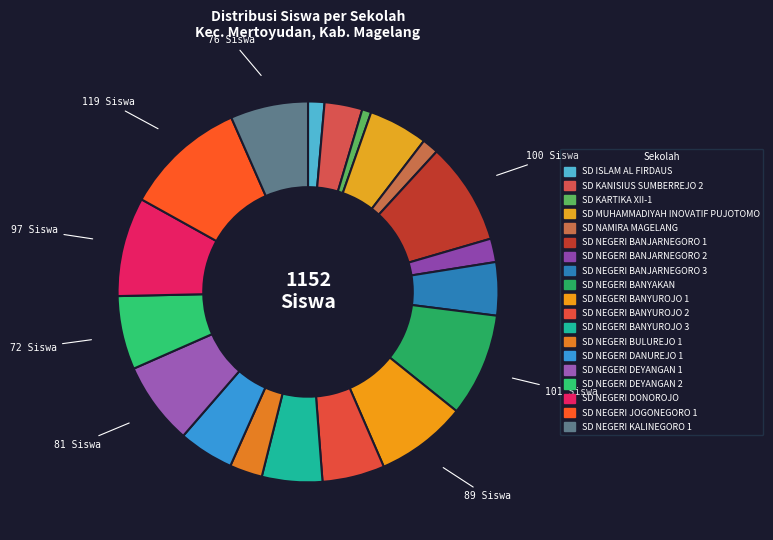

How many segments does this pie chart have?

19